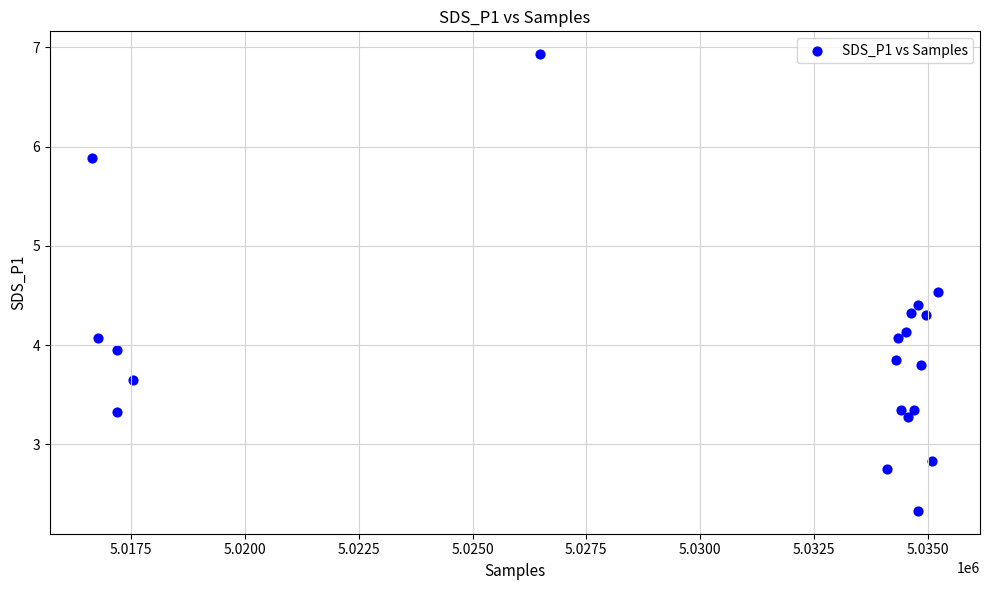

What is the range of X values (max minus min)?

18569.0